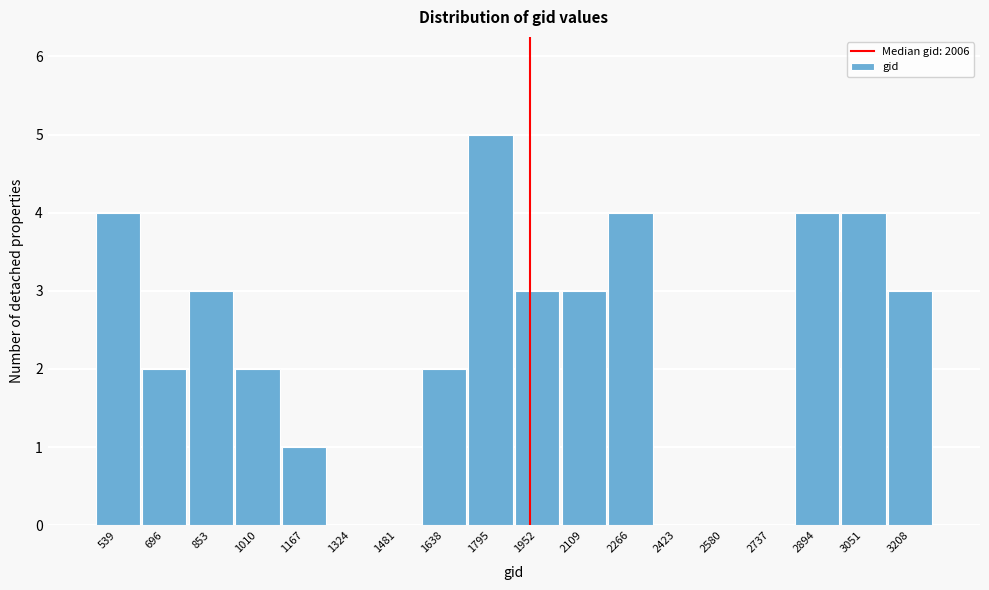

Reading right to left, extract all data points from this chart.

3208=3	3051=4	2894=4	2737=0	2580=0	2423=0	2266=4	2109=3	1952=3	1795=5	1638=2	1481=0	1324=0	1167=1	1010=2	853=3	696=2	539=4